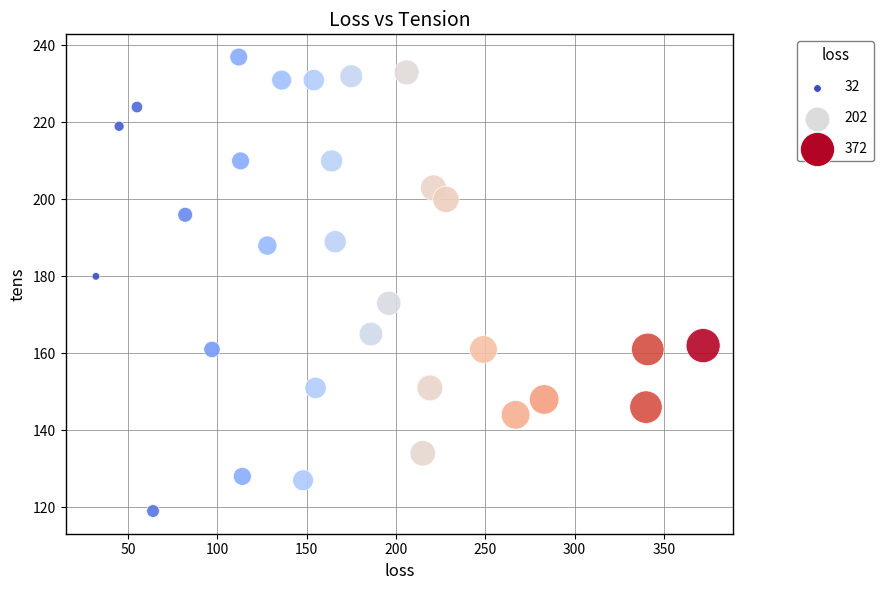

What is the range of X values (max minus min)?

340